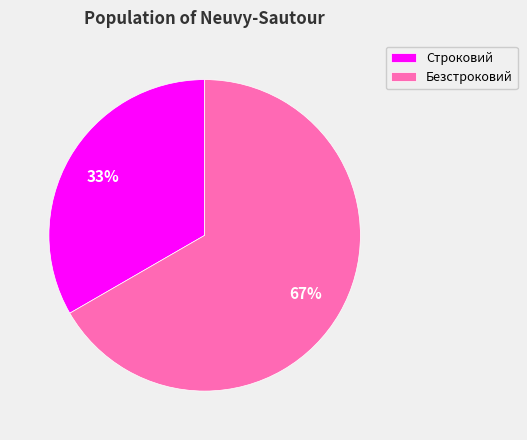

To the nearest percent, what is the average slice percentage?

50%